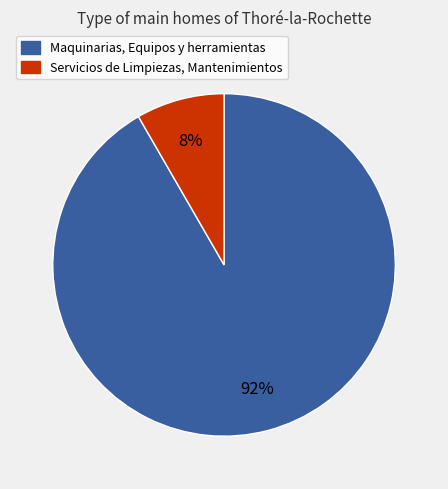

What percentage is the Maquinarias, Equipos y herramientas slice, to the nearest percent?

92%